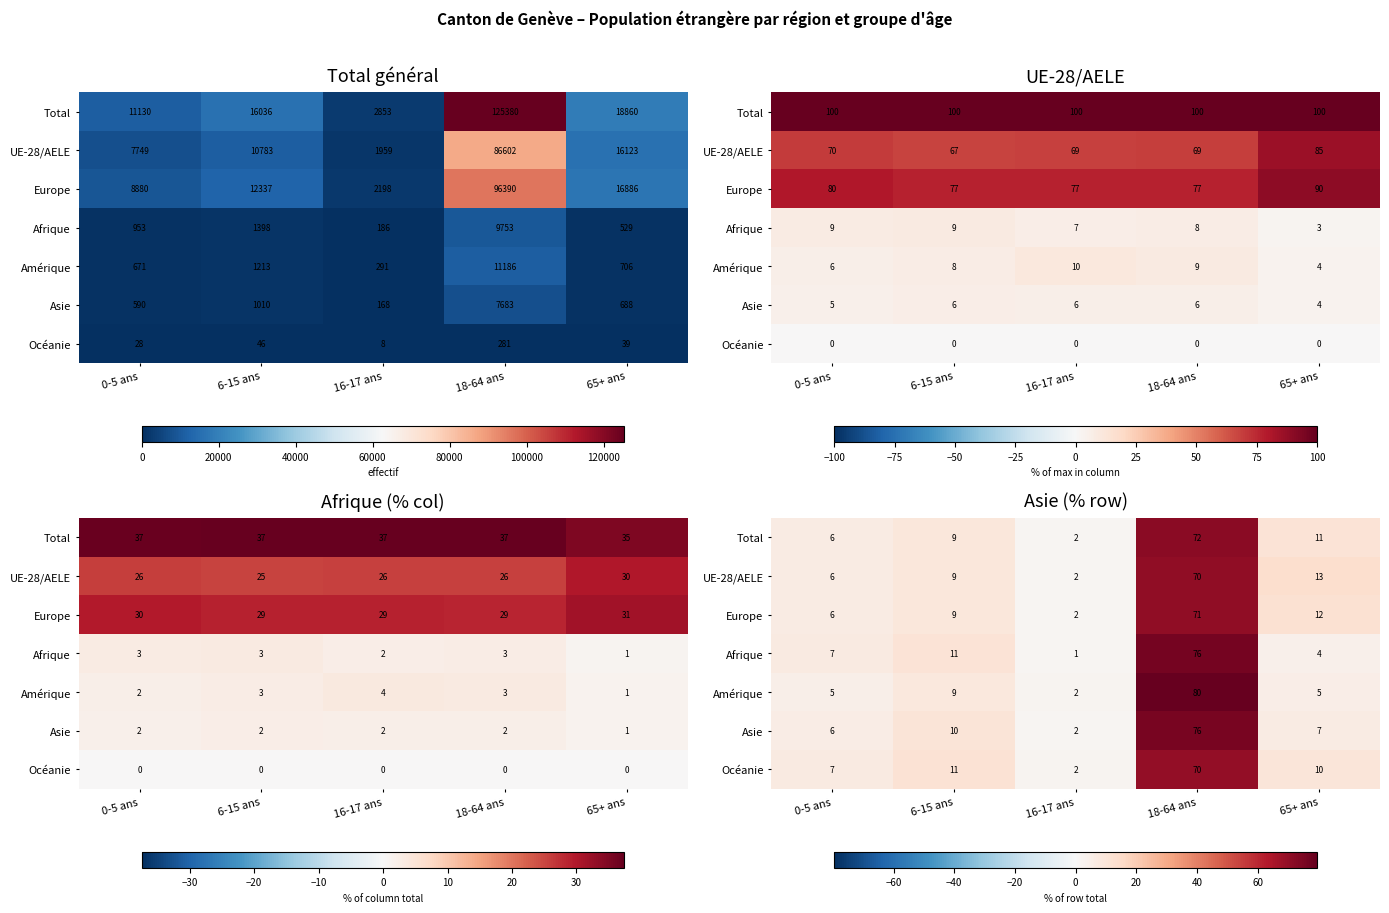

List the series in order of their peak value, lowest first.

Océanie, UE-28/AELE, Europe, Total, Asie, Afrique, Amérique